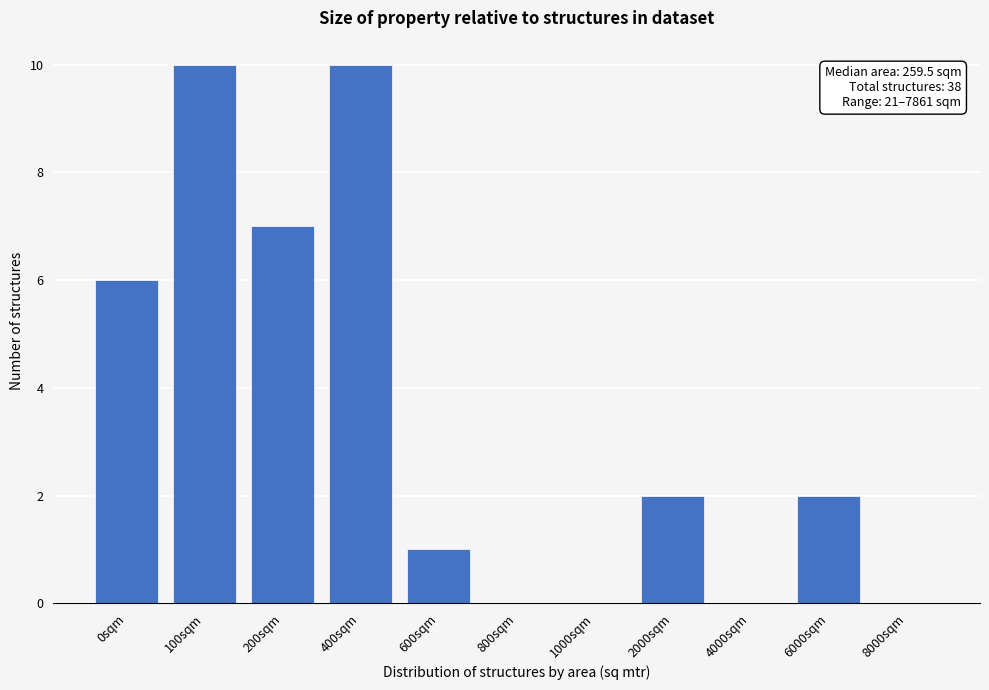

Reading left to right, list all the values displayed in this chart.

0sqm=6	100sqm=10	200sqm=7	400sqm=10	600sqm=1	800sqm=0	1000sqm=0	2000sqm=2	4000sqm=0	6000sqm=2	8000sqm=0